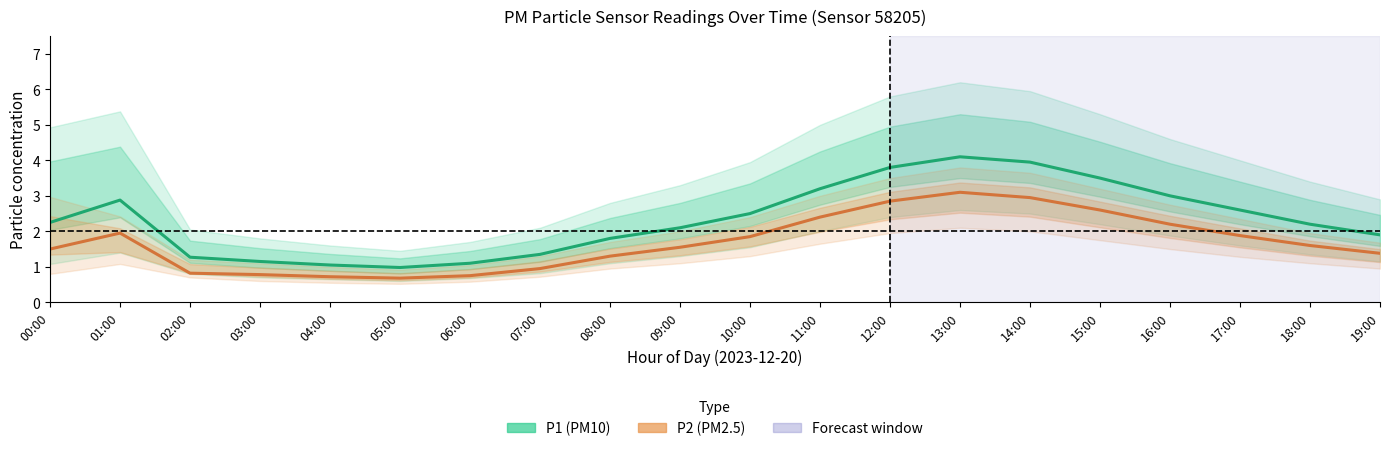

Rank the series by their maximum value, from lowest to highest.

P2 (PM2.5), P1 (PM10)